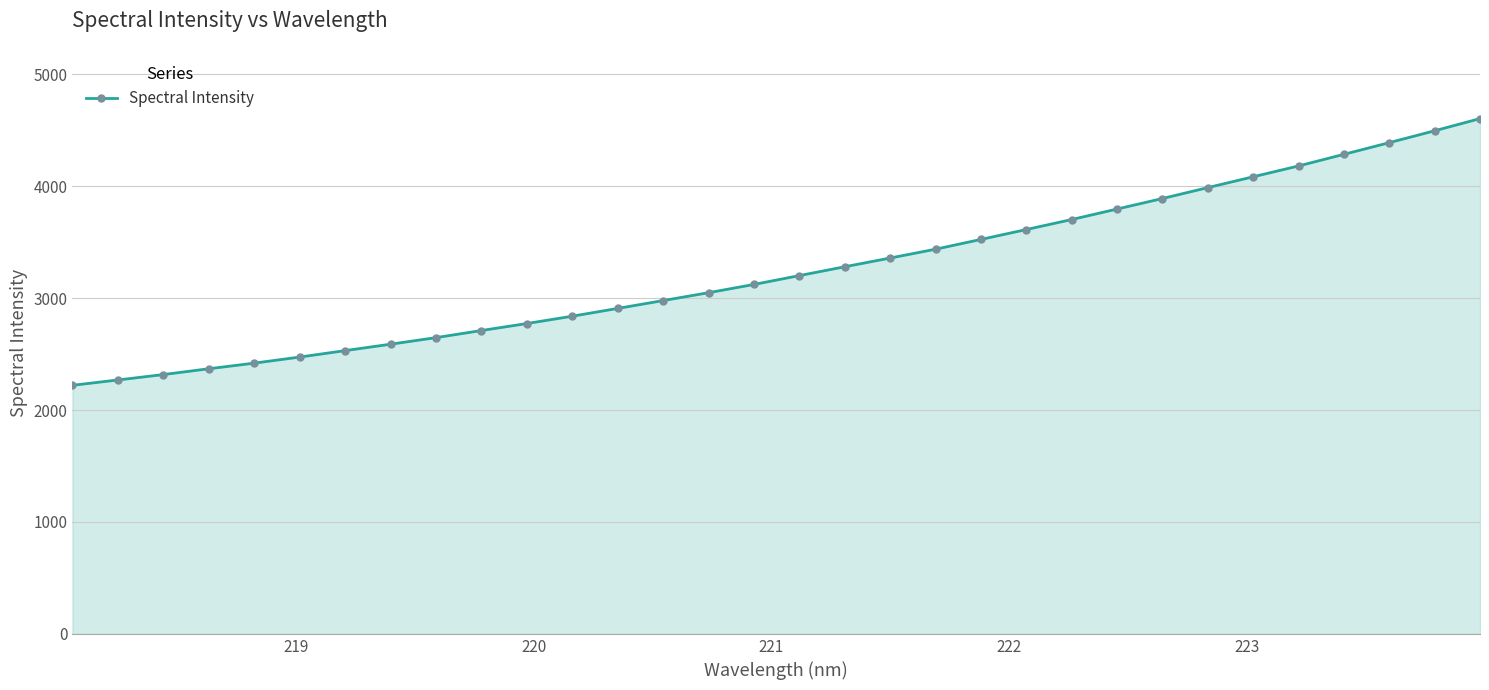

Does the chart display data point markers on the line(s)?

Yes